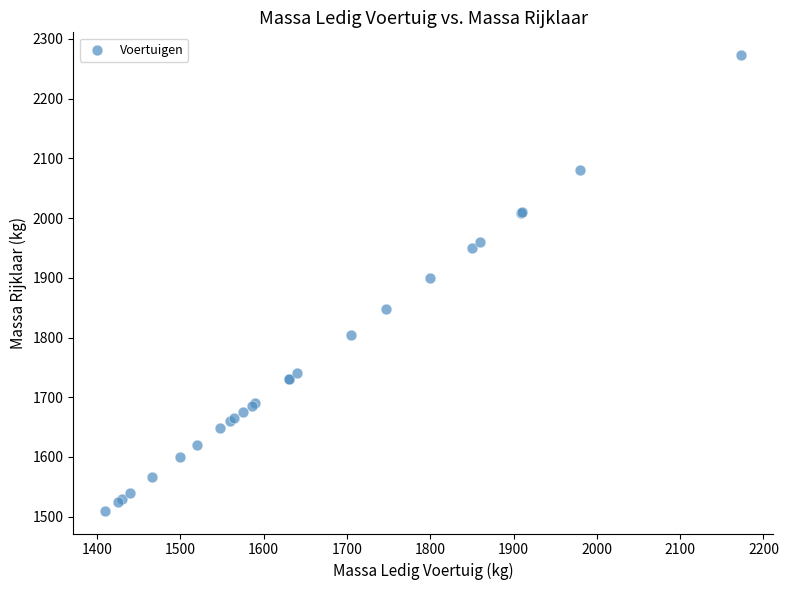

What Y value in the scatter plot is closest to 1891?

1900